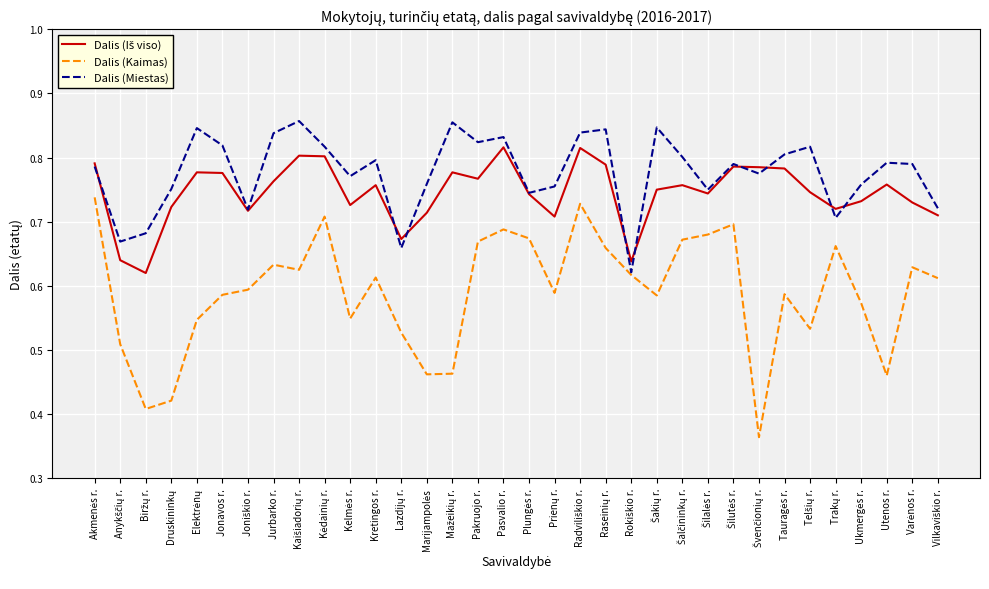

What is the difference between the maximum and minimum values in the Dalis (Miestas) series?

0.2